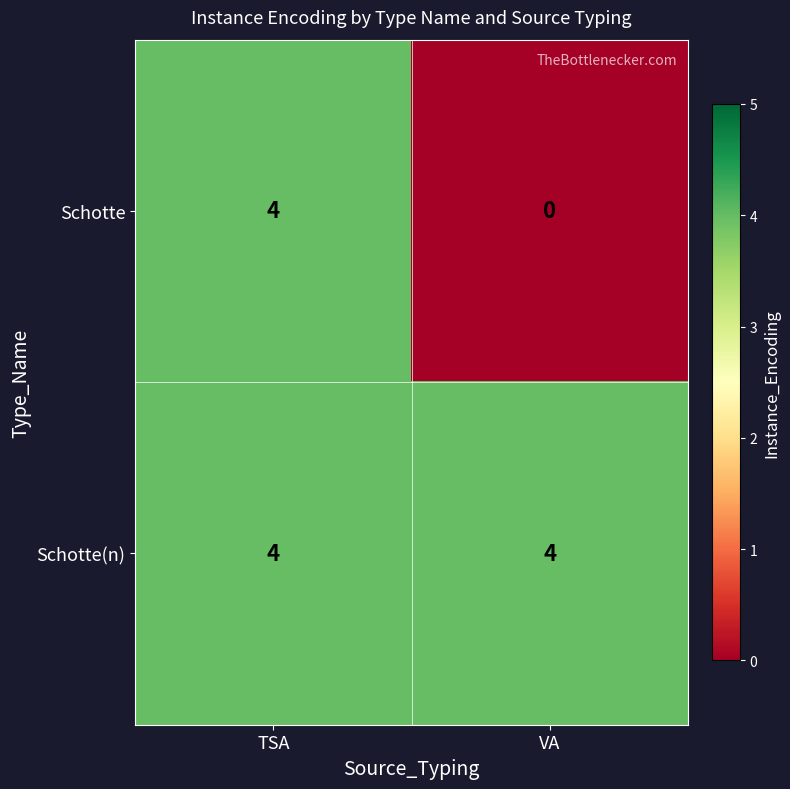

List the series in order of their overall mean, highest first.

Schotte(n), Schotte